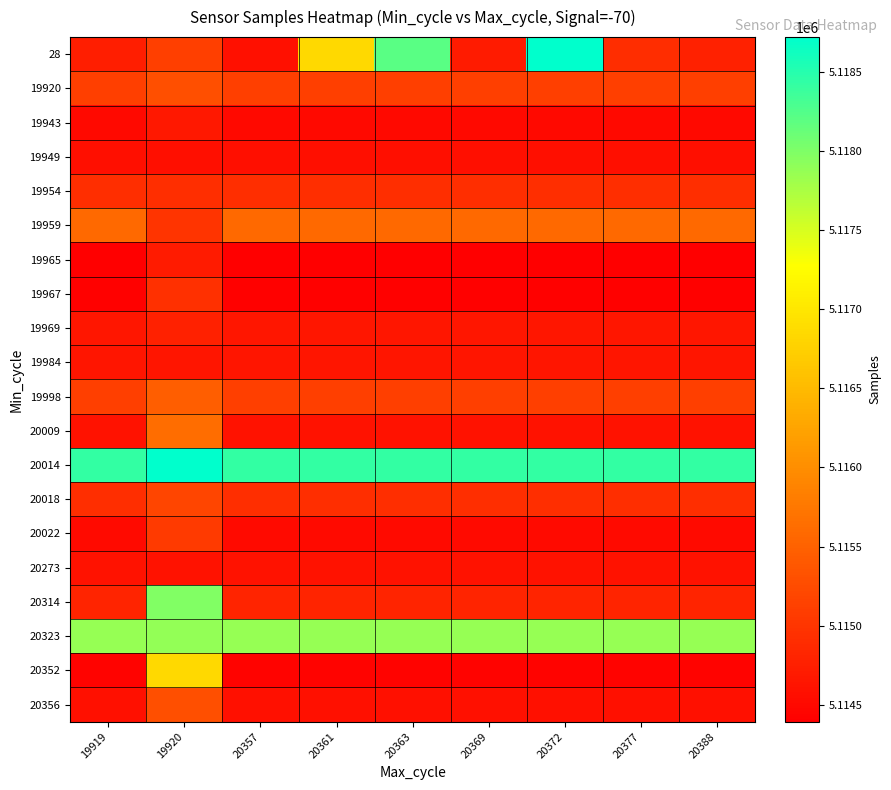

Between 20363 and 20372, which series saw the biggest shift?

28